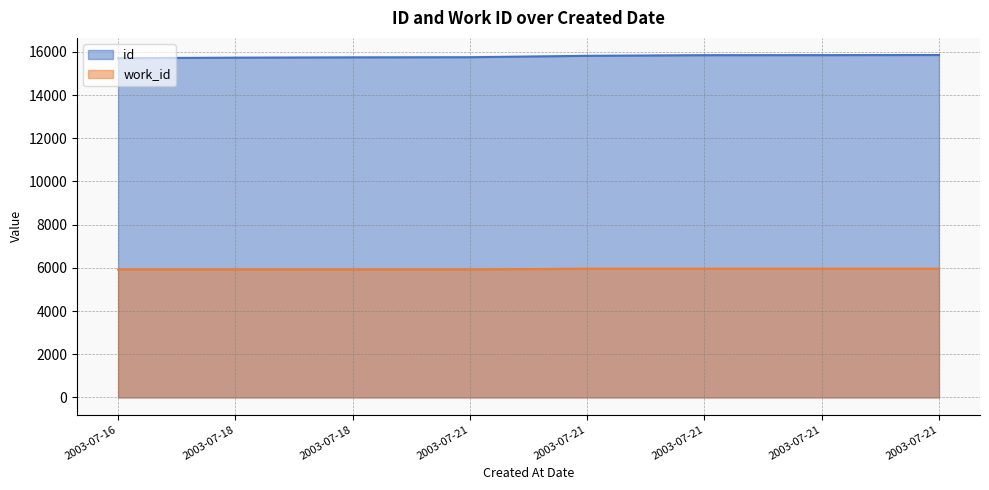

Reading right to left, extract all data points from this chart.

id: 15854	15848	15846	15817	15752	15746	15731	15707
work_id: 5960	5960	5960	5960	5925	5925	5925	5925